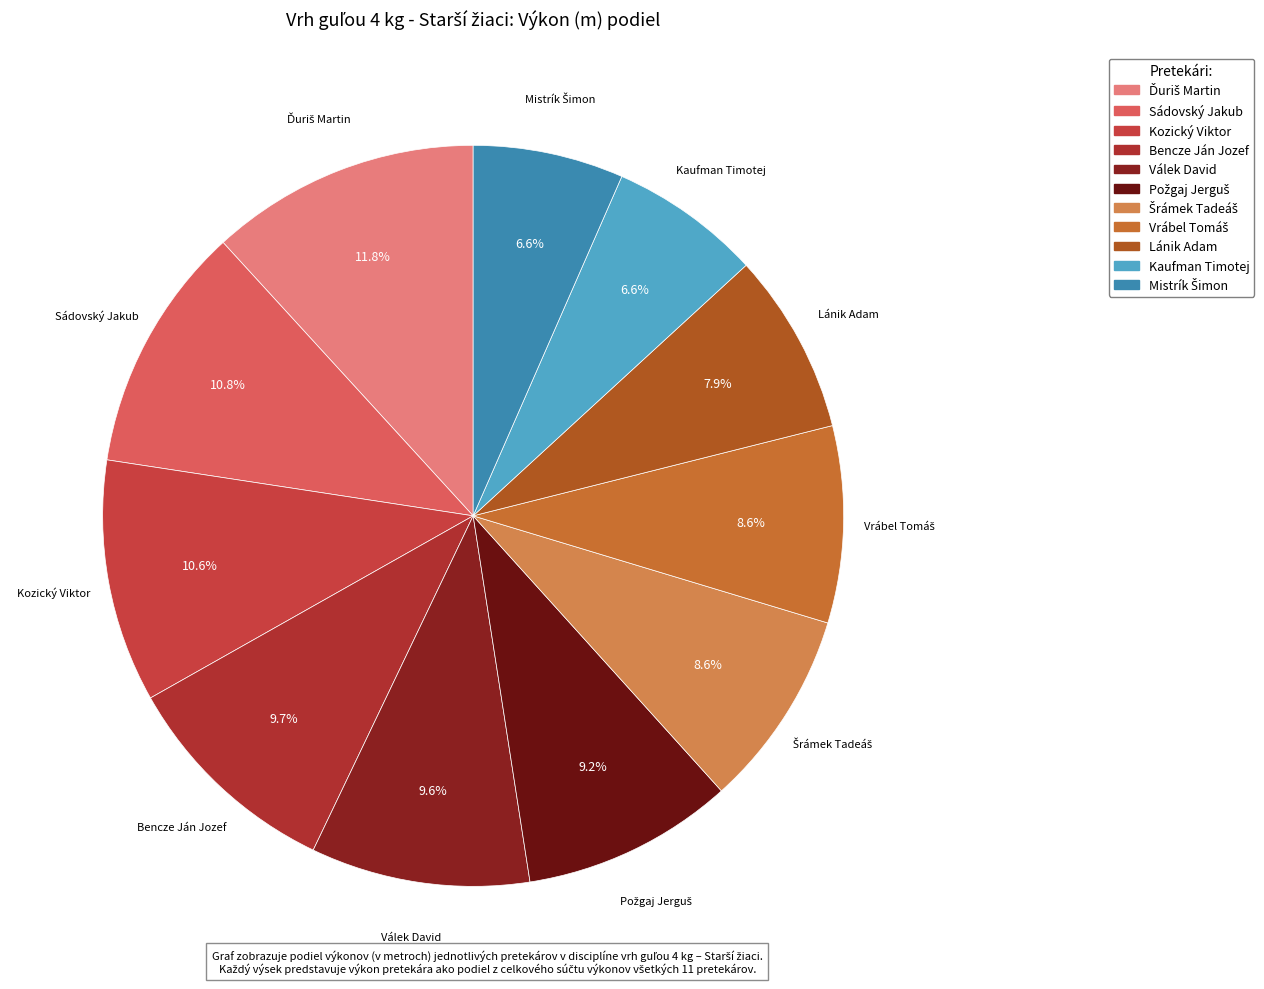

Is it true that Sádovský Jakub is 11% of the pie?

True